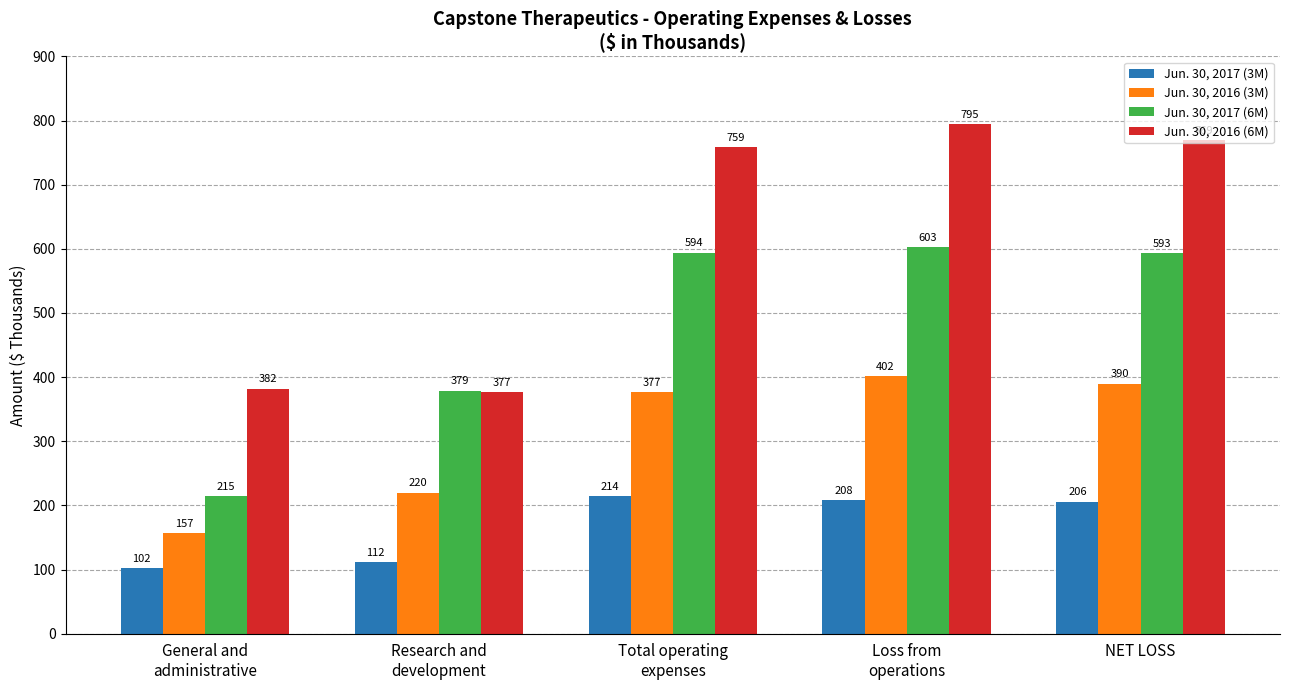

Rank the series at NET LOSS from lowest to highest value.

Jun. 30, 2017 (3M), Jun. 30, 2016 (3M), Jun. 30, 2017 (6M), Jun. 30, 2016 (6M)